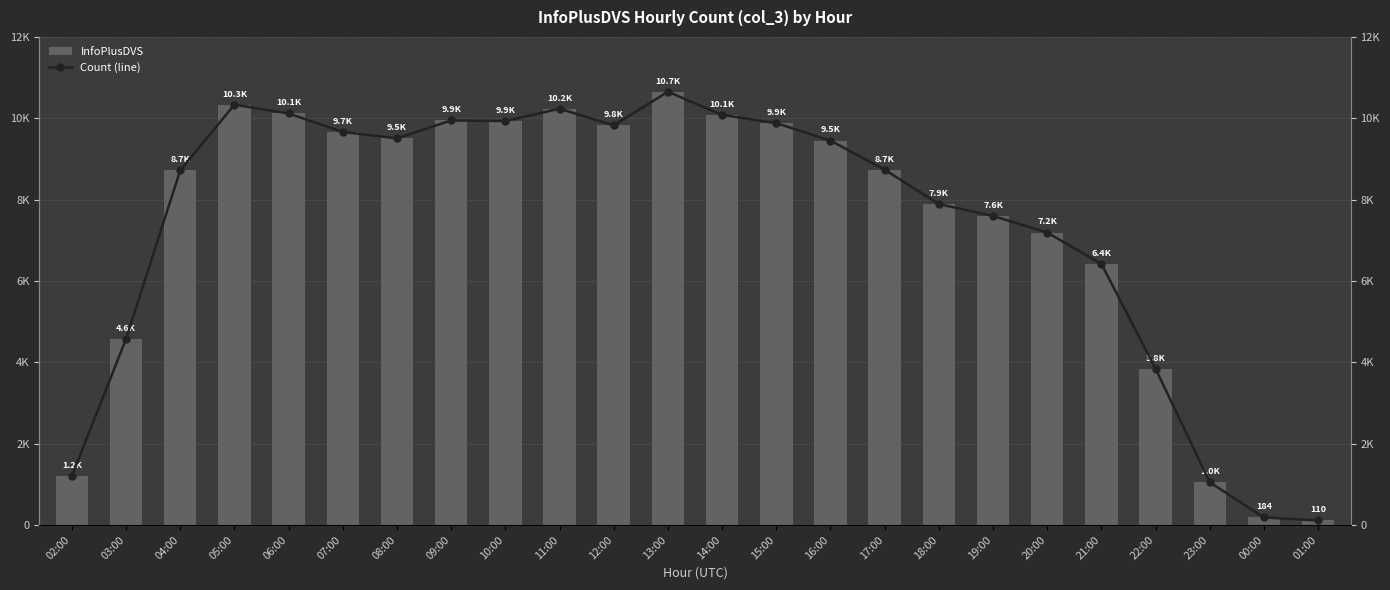

The value of InfoPlusDVS at 02:00 is 280. True or false?

False